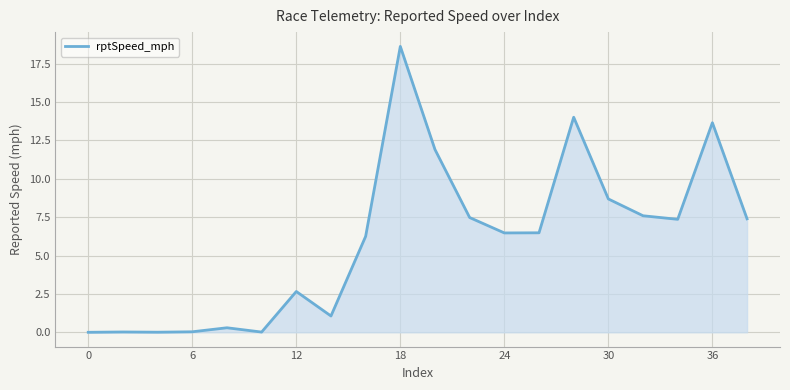

Does the chart have visible grid lines?

Yes